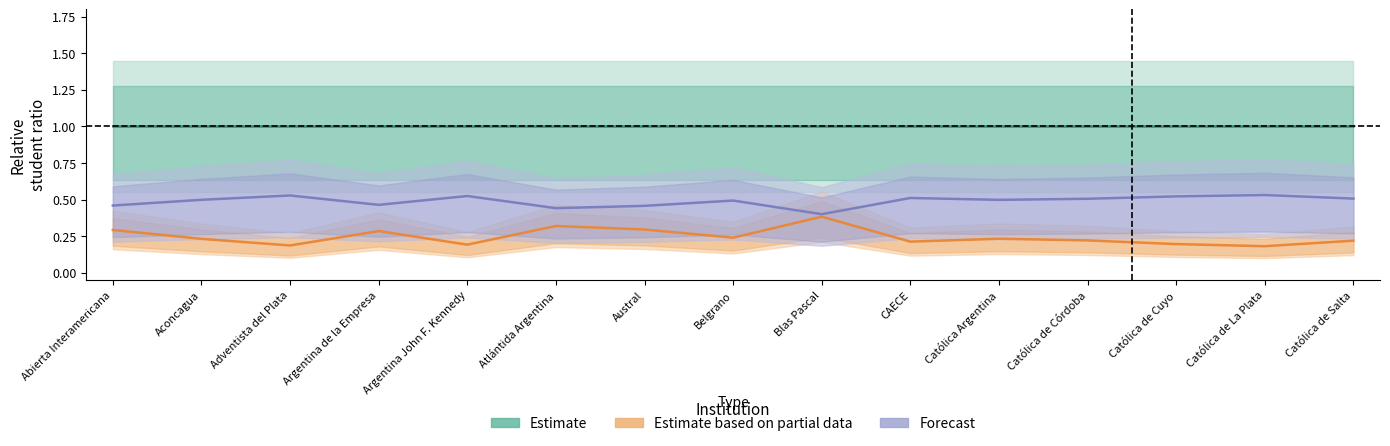

What is the label of the 13th point from the left?

Católica de Cuyo